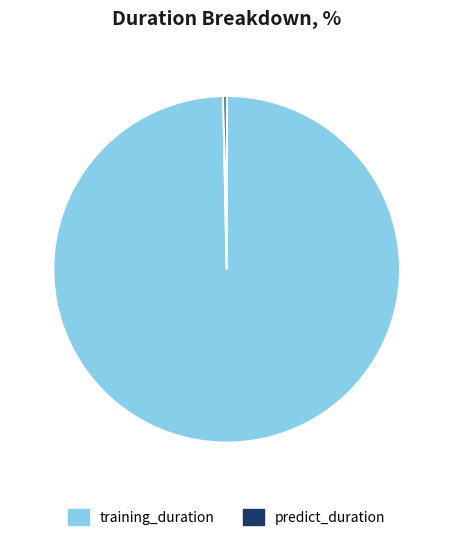

What is the largest slice in the pie chart?

training_duration